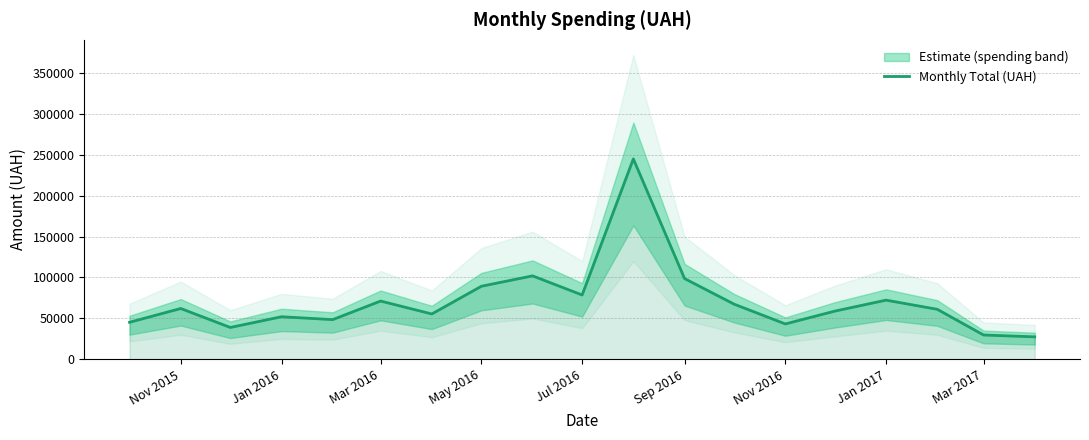

The value of Monthly Total (UAH) at Jan 2017 is 72300.0. True or false?

True